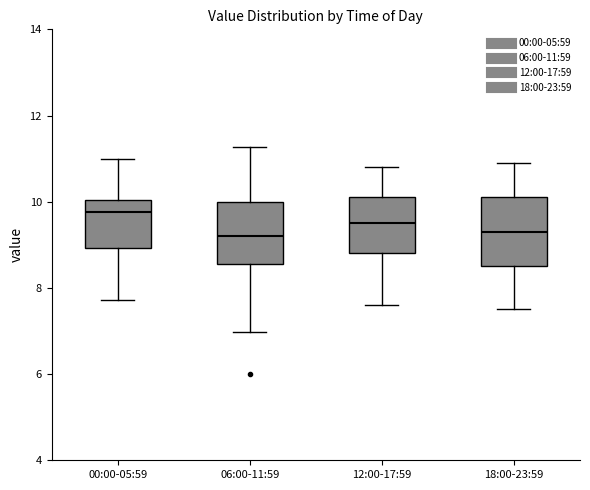

Reading left to right, read every box against the y-axis: the position of its median line, the range the box covers, and the ends of its whiskers. The values are not printed on the chart, so give them approximately, as read against the axis.

00:00-05:59: median 9.8, box 9.0 to 10.0, whiskers 7.8 to 11.0
06:00-11:59: median 9.2, box 8.6 to 10.0, whiskers 7.0 to 11.2
12:00-17:59: median 9.6, box 8.8 to 10.2, whiskers 7.6 to 10.8
18:00-23:59: median 9.4, box 8.6 to 10.2, whiskers 7.6 to 11.0